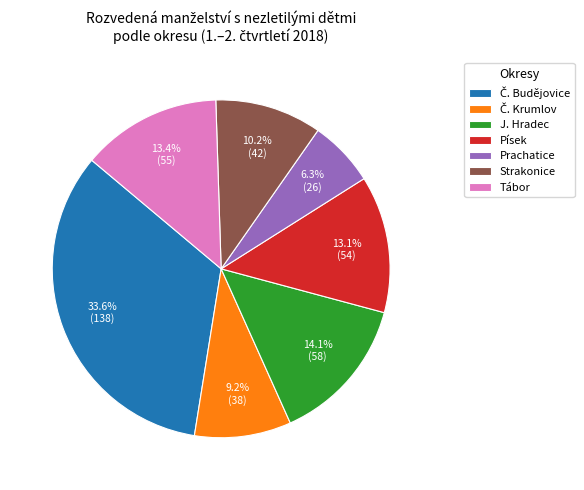

What percentage is the J. Hradec slice, to the nearest percent?

14%